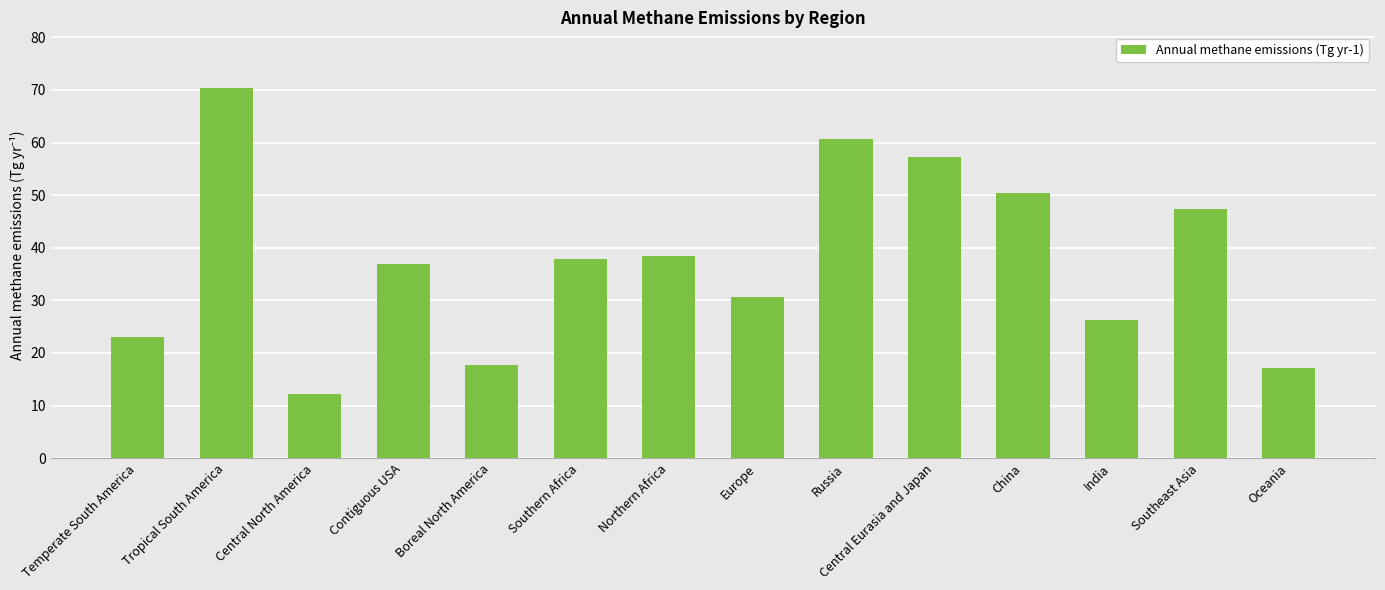

The chart shows a value of 36.8 at Central Eurasia and Japan. True or false?

False